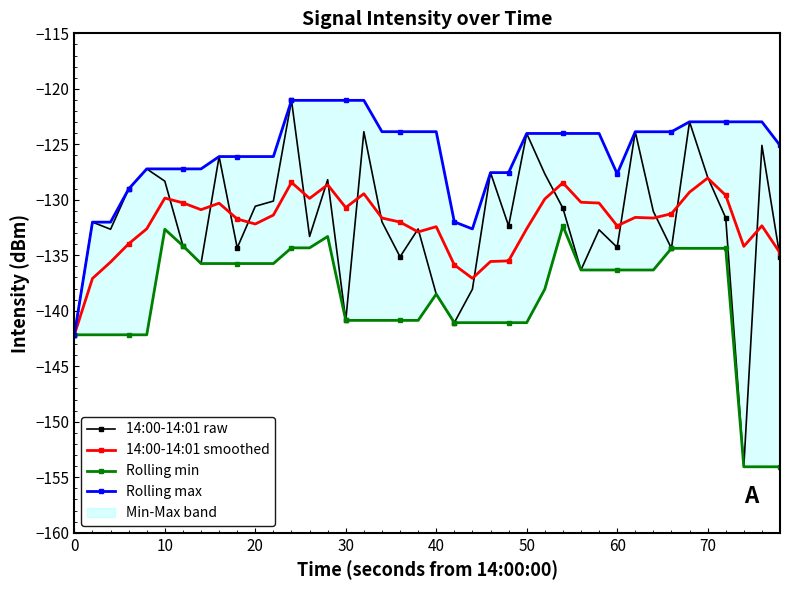

True or false: 14:00-14:01 raw has more than 2 points higher than both neighbors.

True